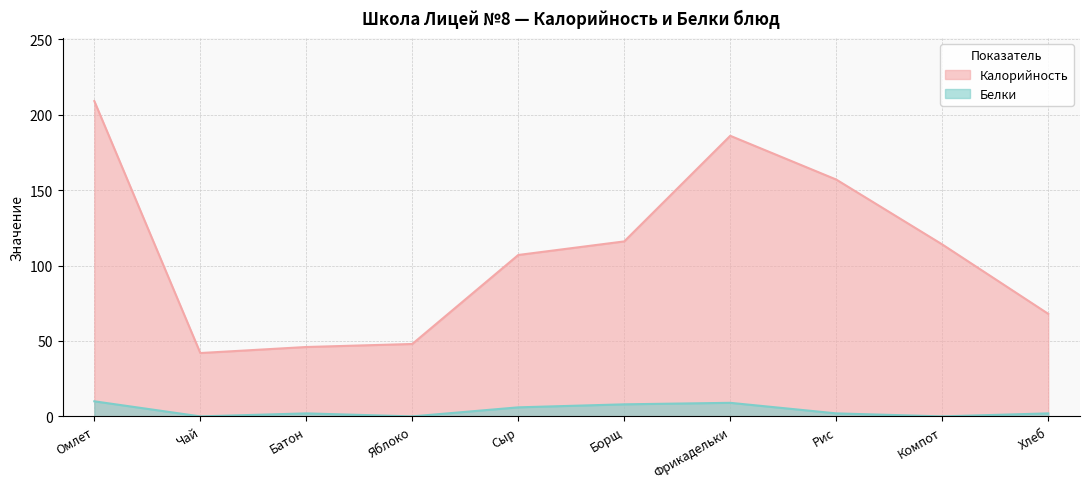

Count the Белки values in the range 0 to 8.

8